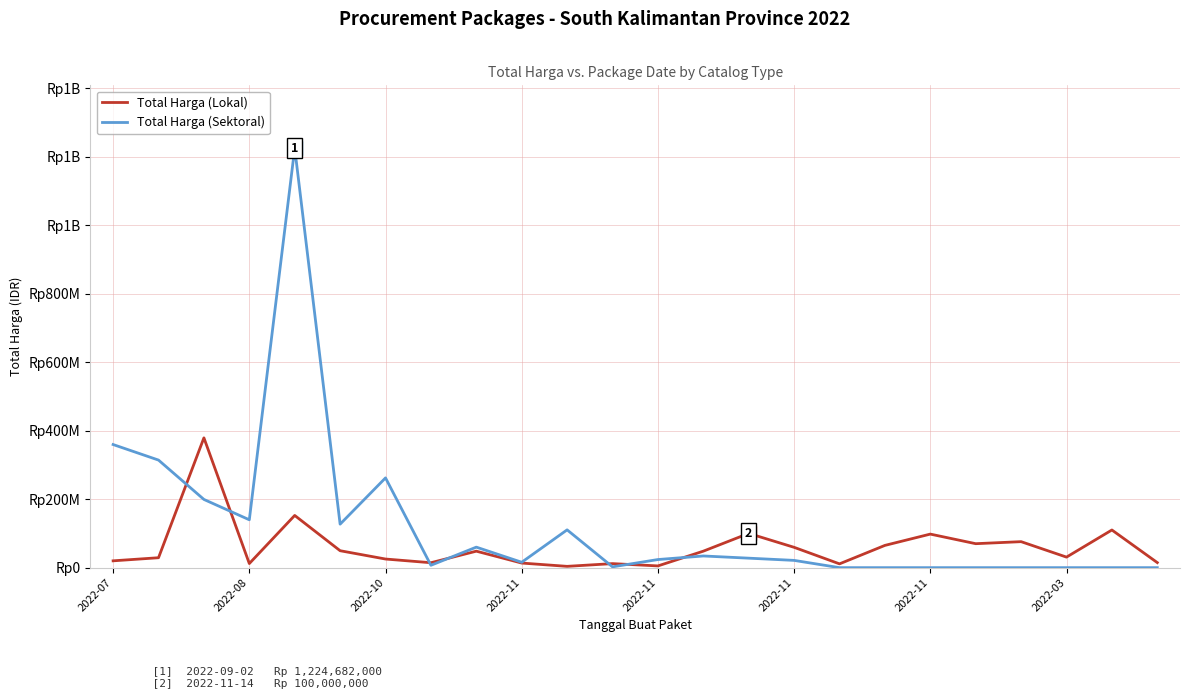

What are all the series names shown in the legend?

Total Harga (Lokal), Total Harga (Sektoral)